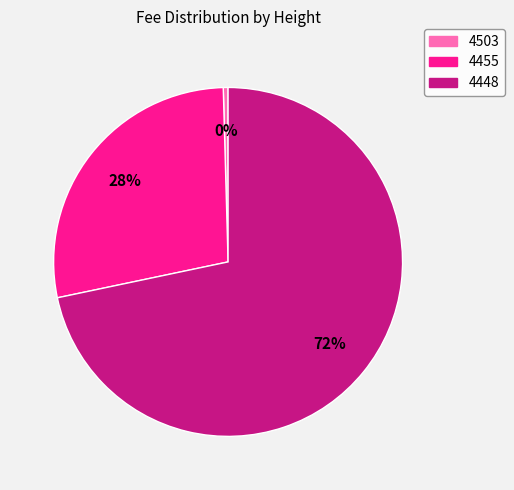

The 4448 slice represents 72% of the pie. True or false?

True